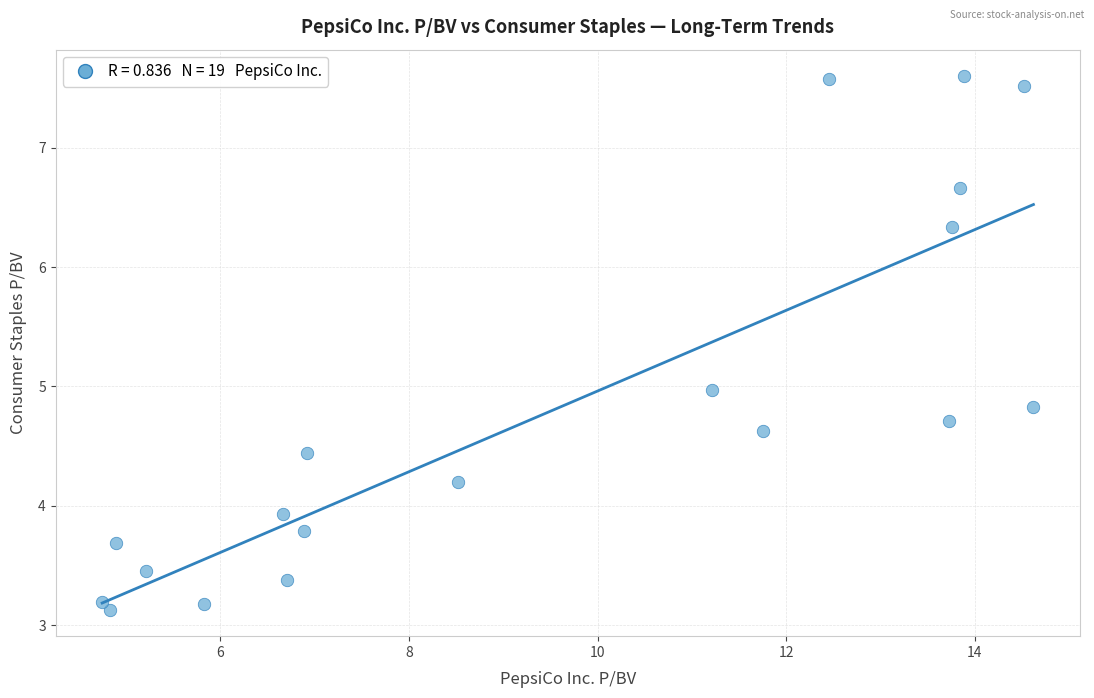

What is the range of X values (max minus min)?

9.9